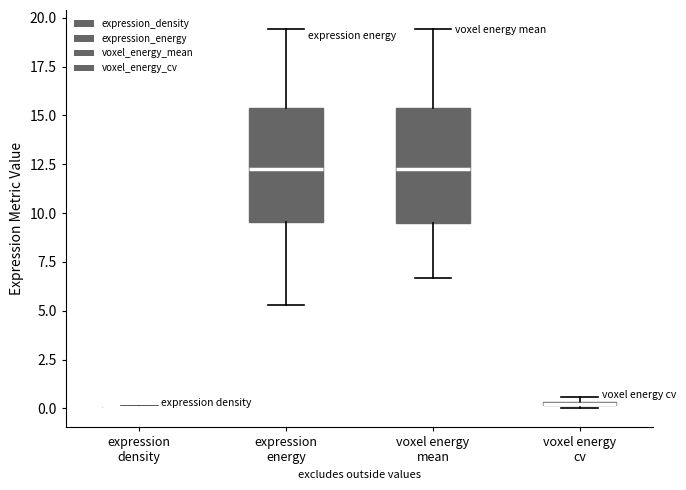

Where is the upper edge of the box for voxel energy cv on the y-axis? The values are not printed on the chart, so give them approximately, as read against the axis.

0.5